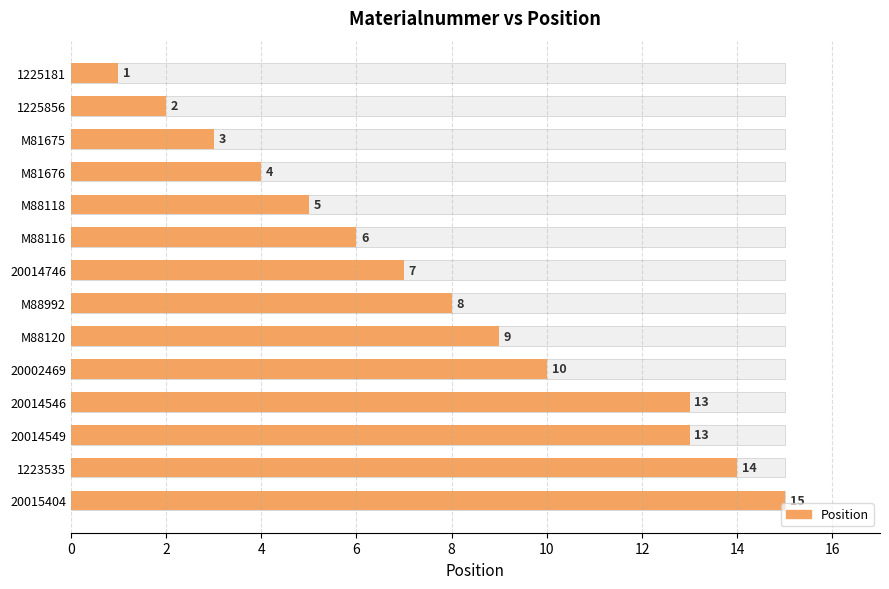

What is the difference between the maximum and minimum values?

14